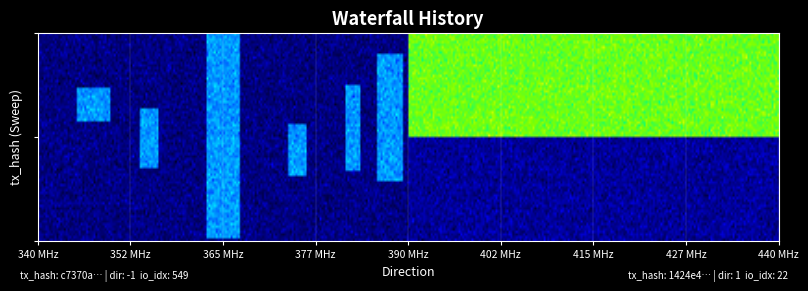

What is the spread (max minus min) of values at 0?

2